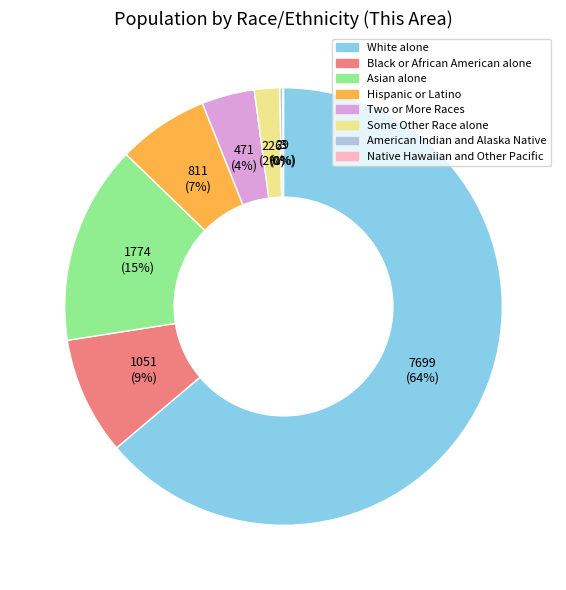

Which category has the biggest portion of the pie?

White alone